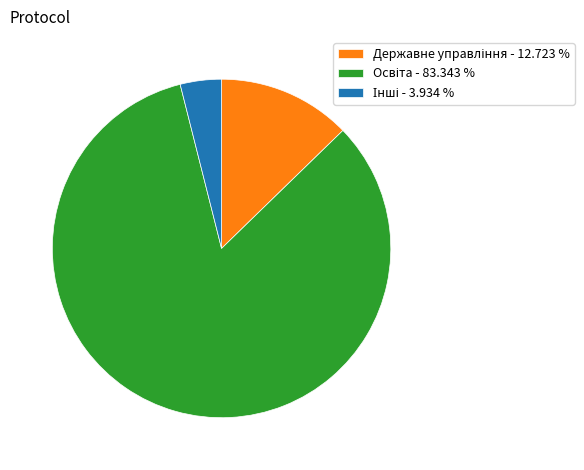

Is there any slice that represents more than half of the pie?

Yes